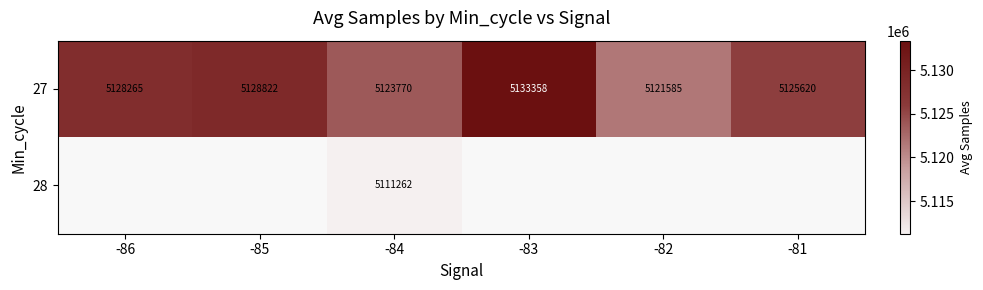

Count the number of data series in this chart.

2